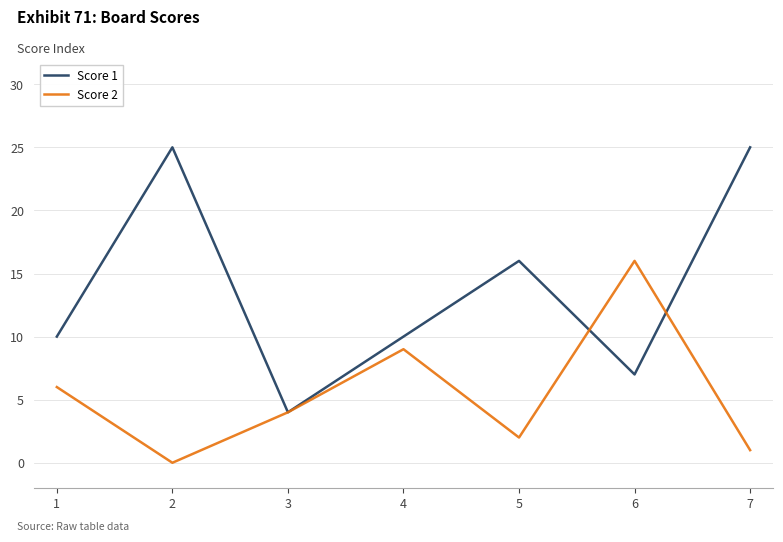

True or false: Score 1 has a value of 5 at 4.

False